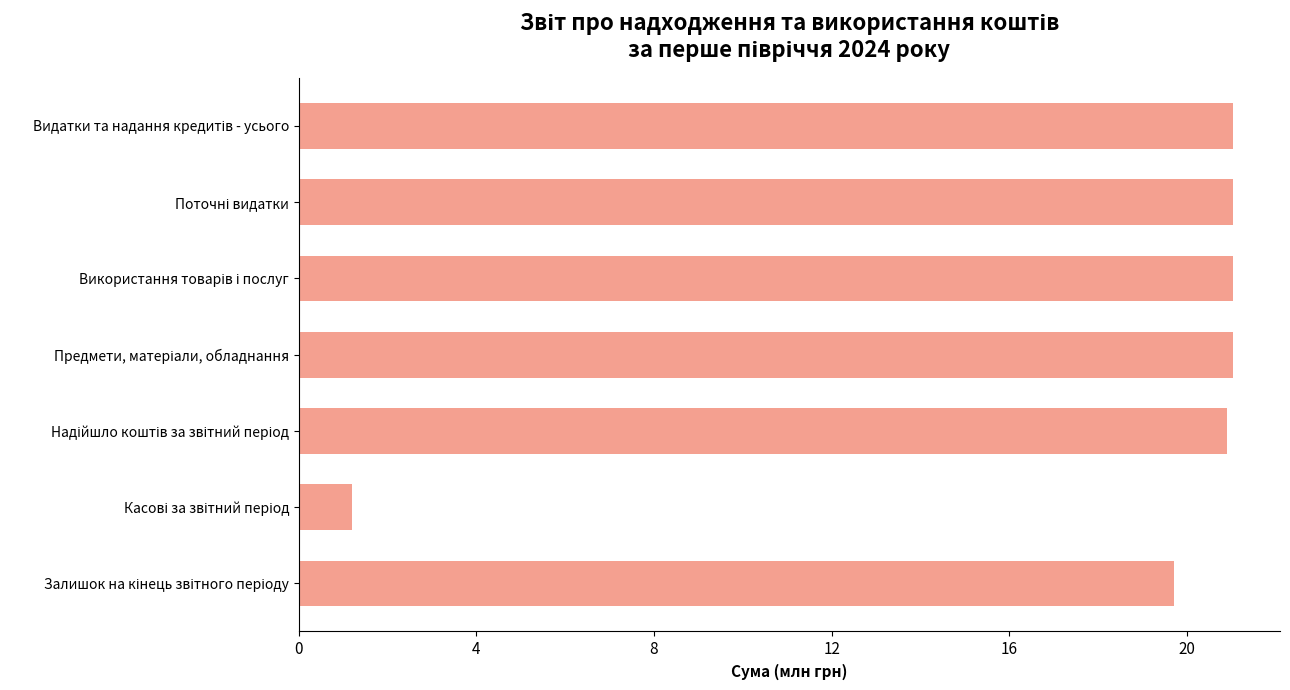

What is the difference between the second highest and second lowest values?

1.3